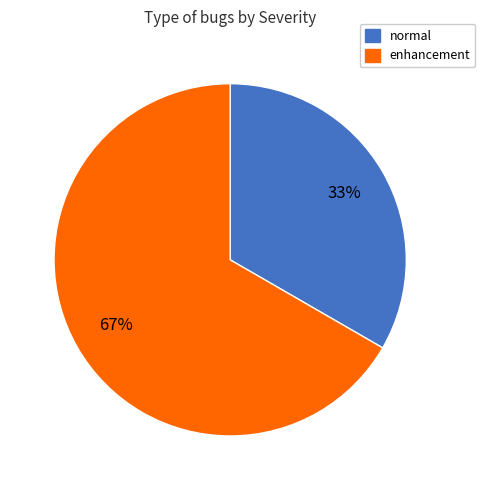

How many slices are in this pie chart?

2